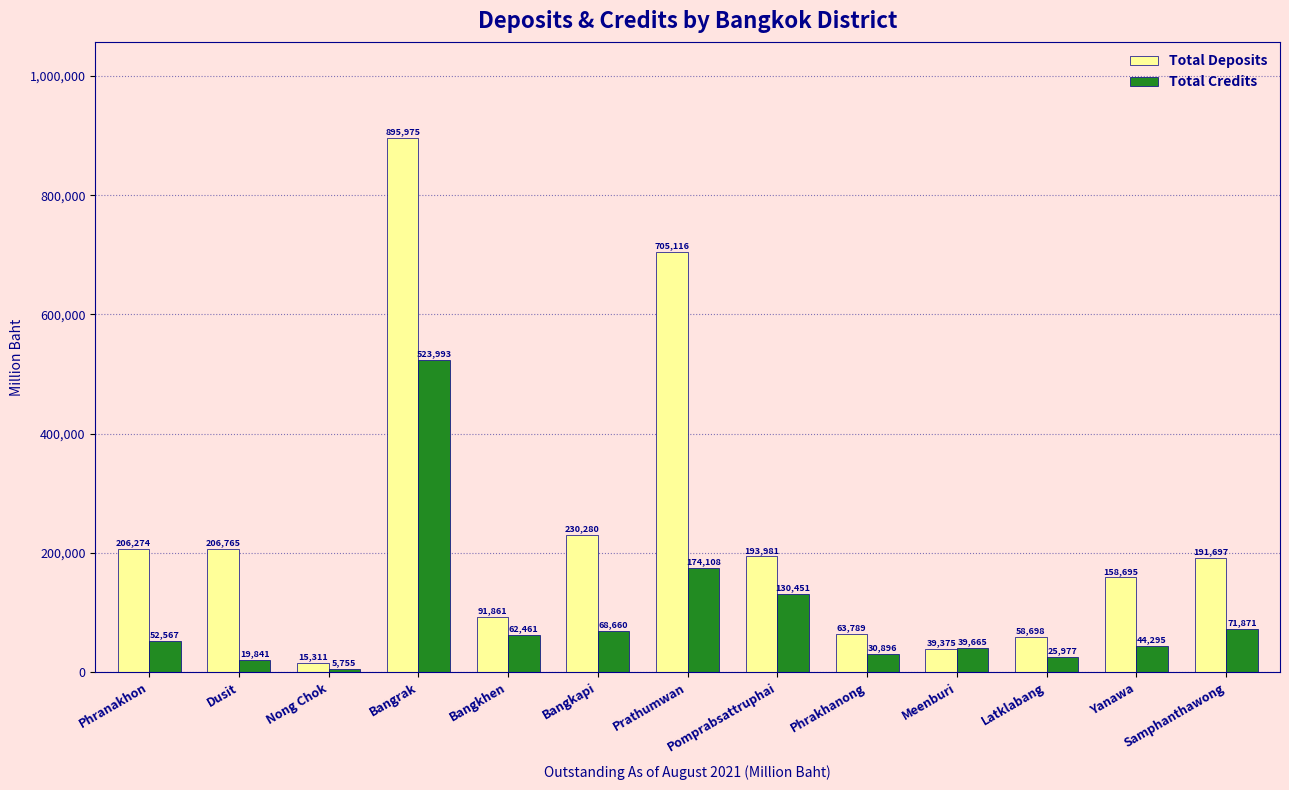

Does the chart contain stacked bars?

No